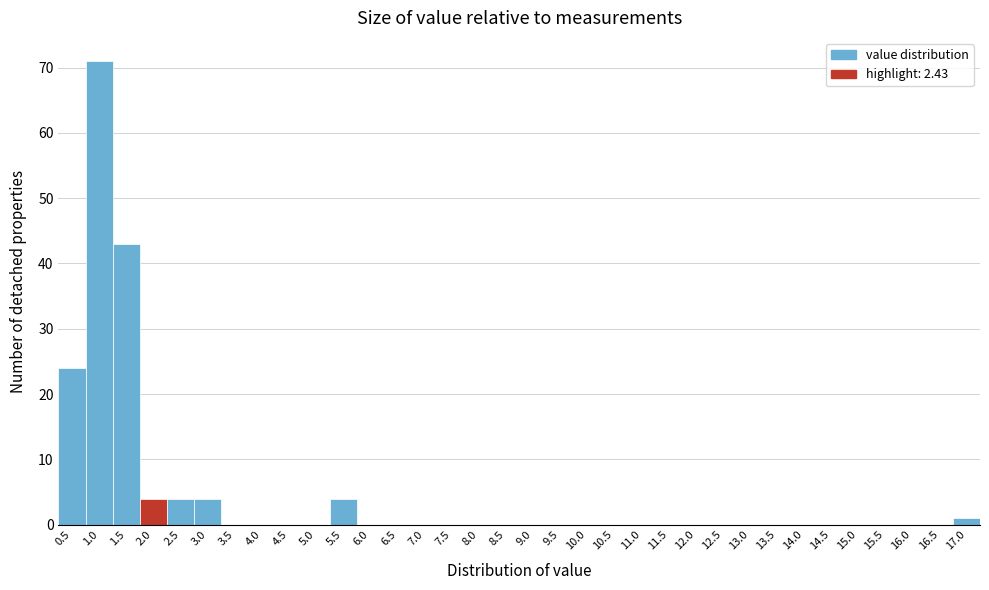

What is the greatest value displayed?

71